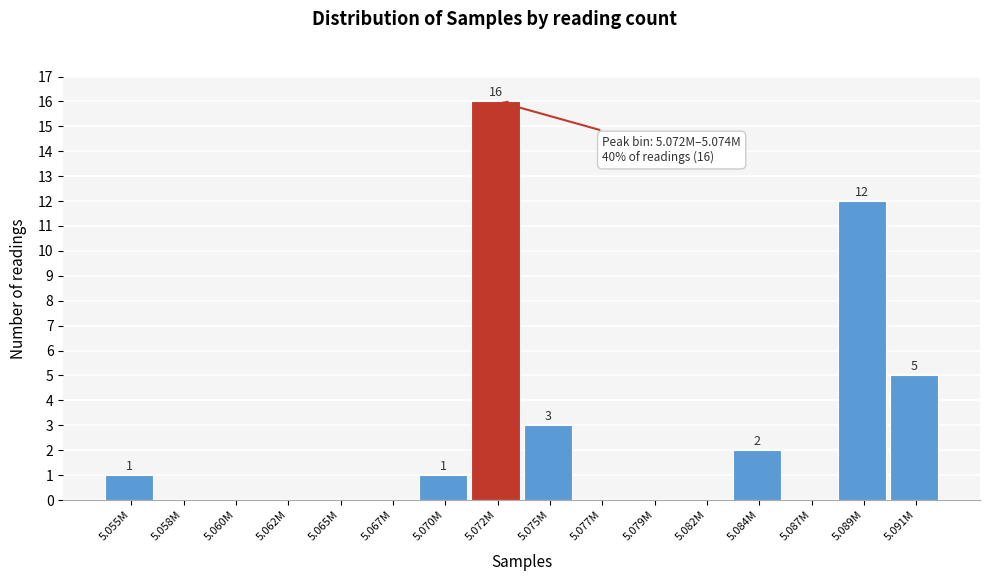

What is the sum of all values?

40